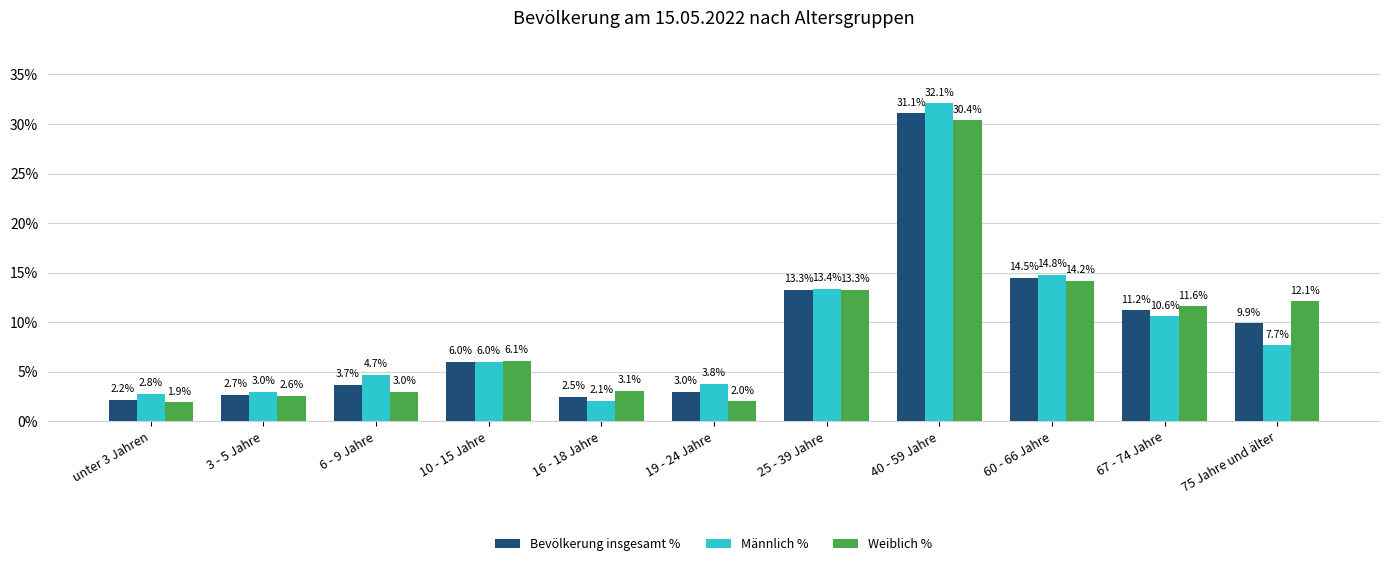

What is the minimum value for Weiblich %?

1.9